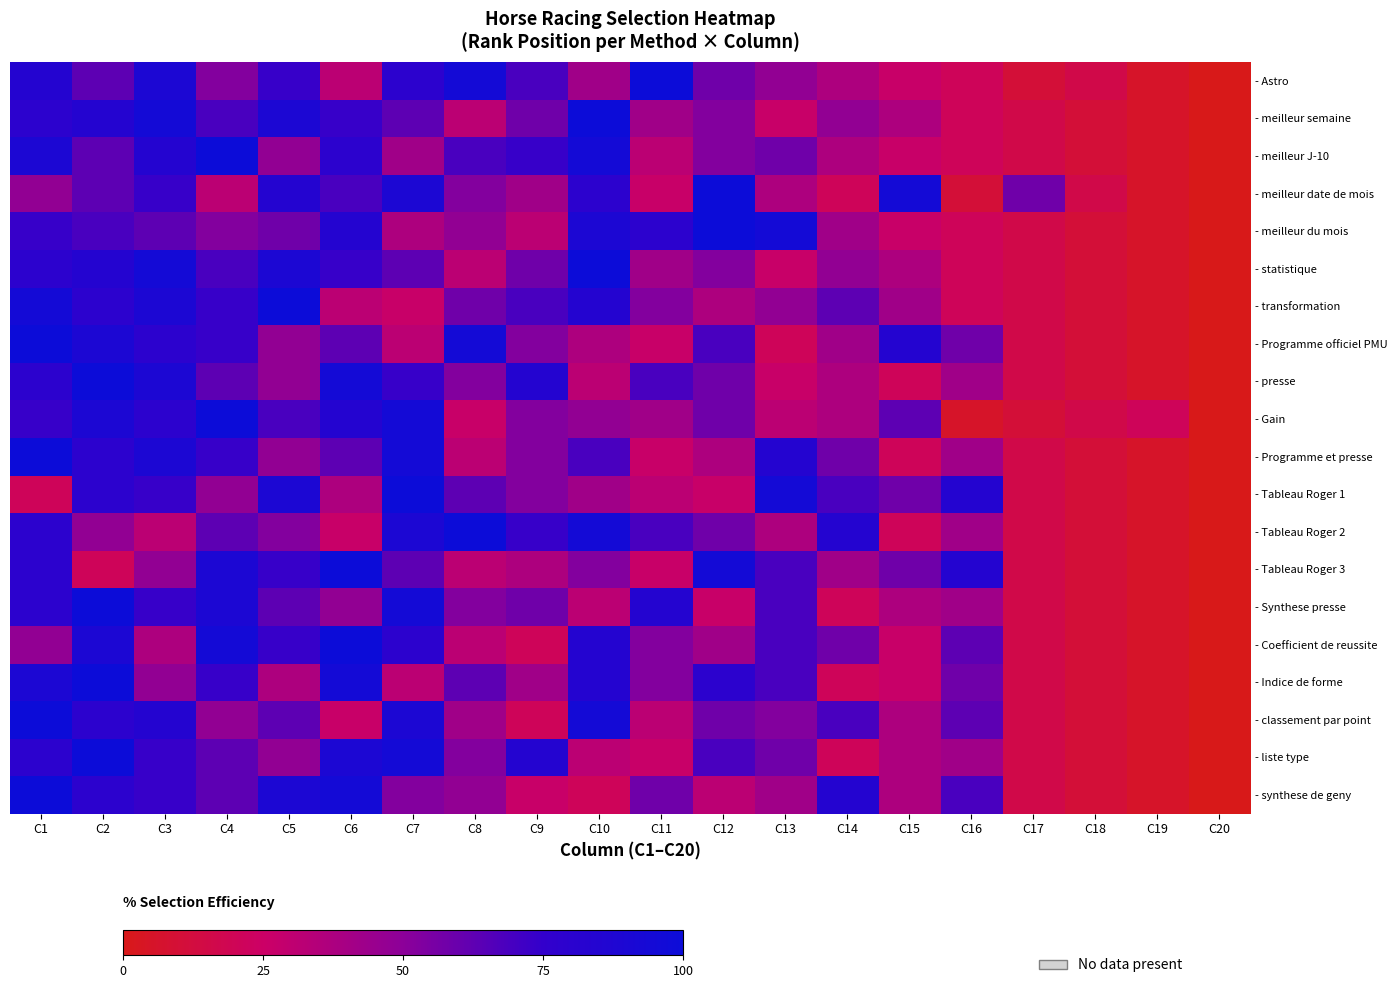

What is the maximum value shown in the chart?

100.0